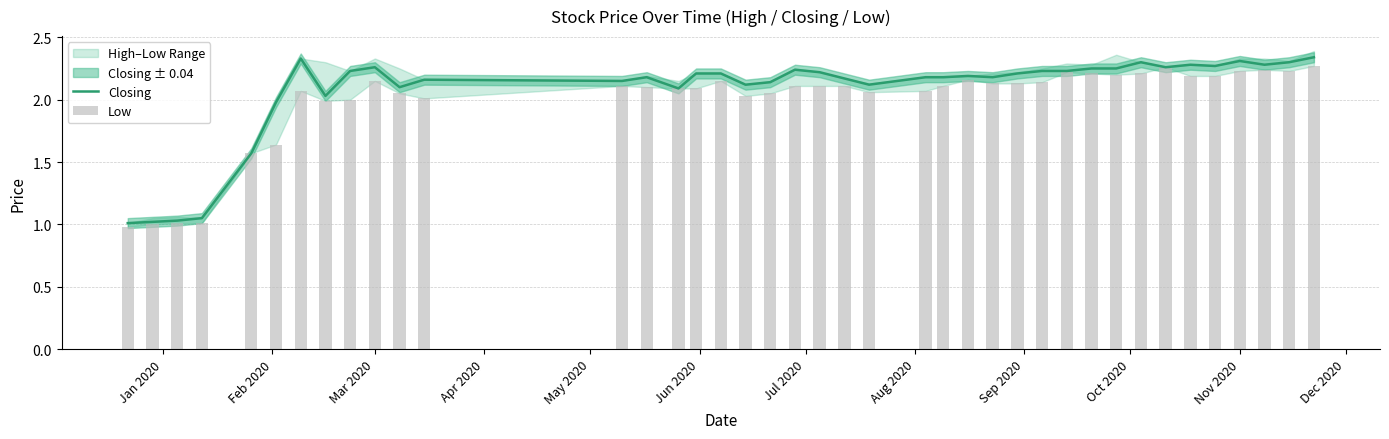

What is the difference between the second highest and minimum values in the Closing series?

1.3